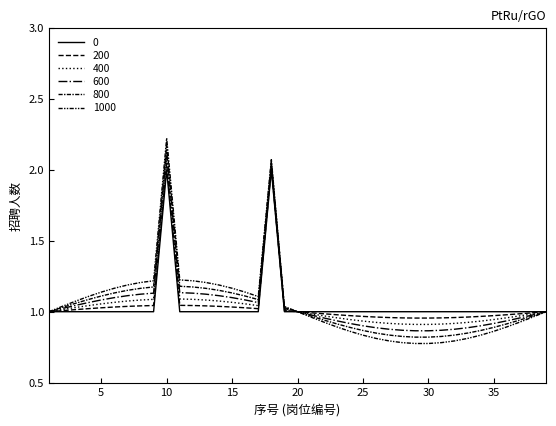

True or false: 600 has more than 1 interior local peaks.

True